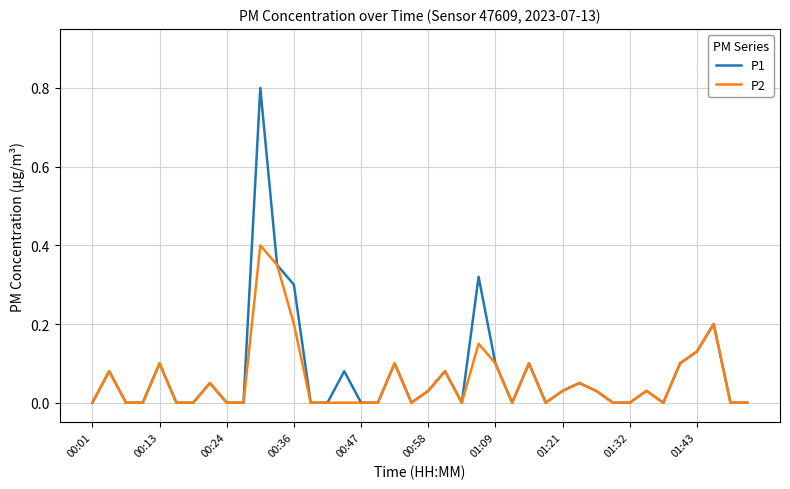

Which series has the largest total across all categories?

P1